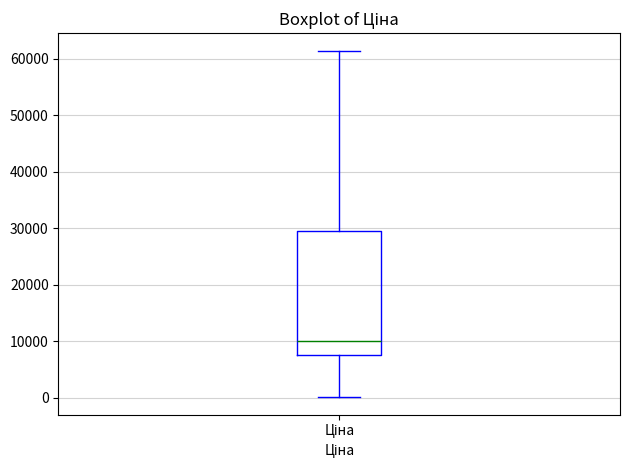

Read this box plot against the y-axis: the position of the median line, the range covered by the box, and the ends of both whiskers. The values are not printed on the chart, so give them approximately, as read against the axis.

median 10000, box 8000 to 29000, whiskers 0 to 61000